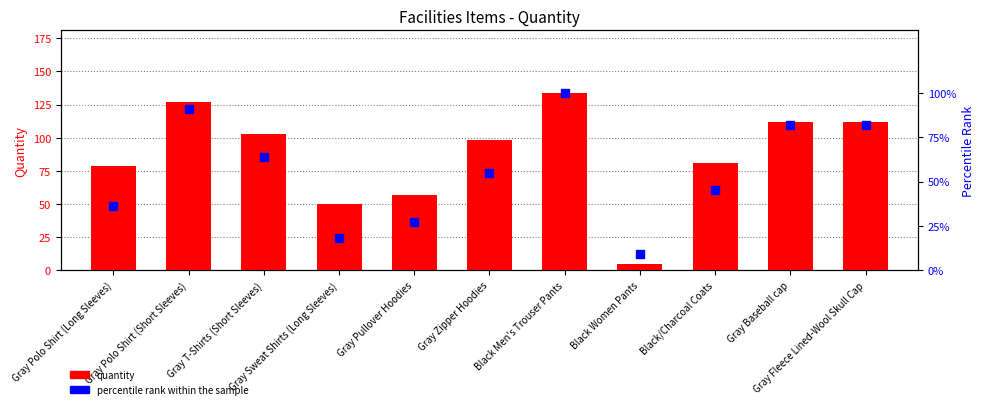

What are all the series names shown in the legend?

quantity, percentile rank within the sample